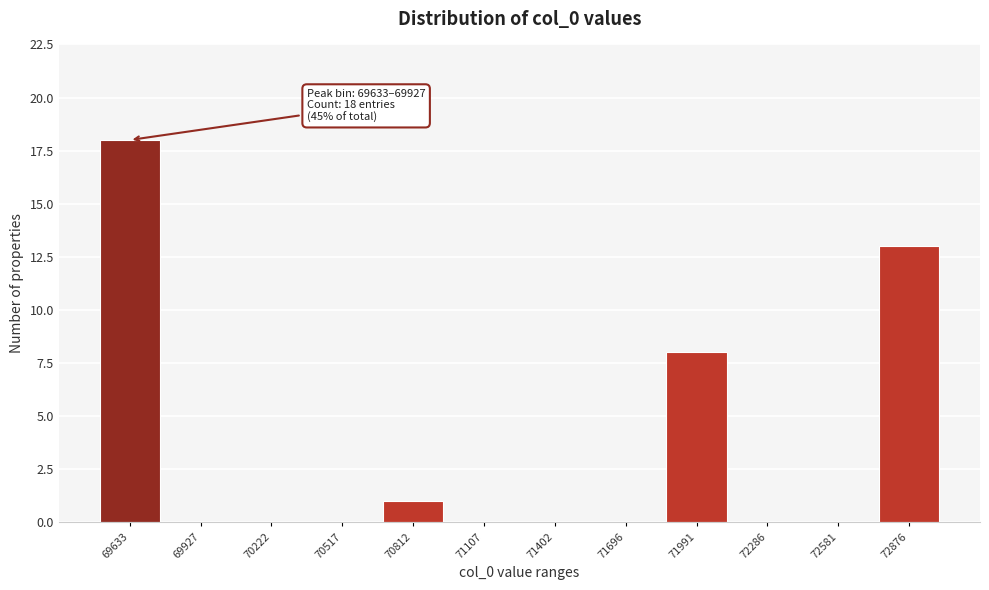

Reading right to left, extract all data points from this chart.

72876=13	72581=0	72286=0	71991=8	71696=0	71402=0	71107=0	70812=1	70517=0	70222=0	69927=0	69633=18